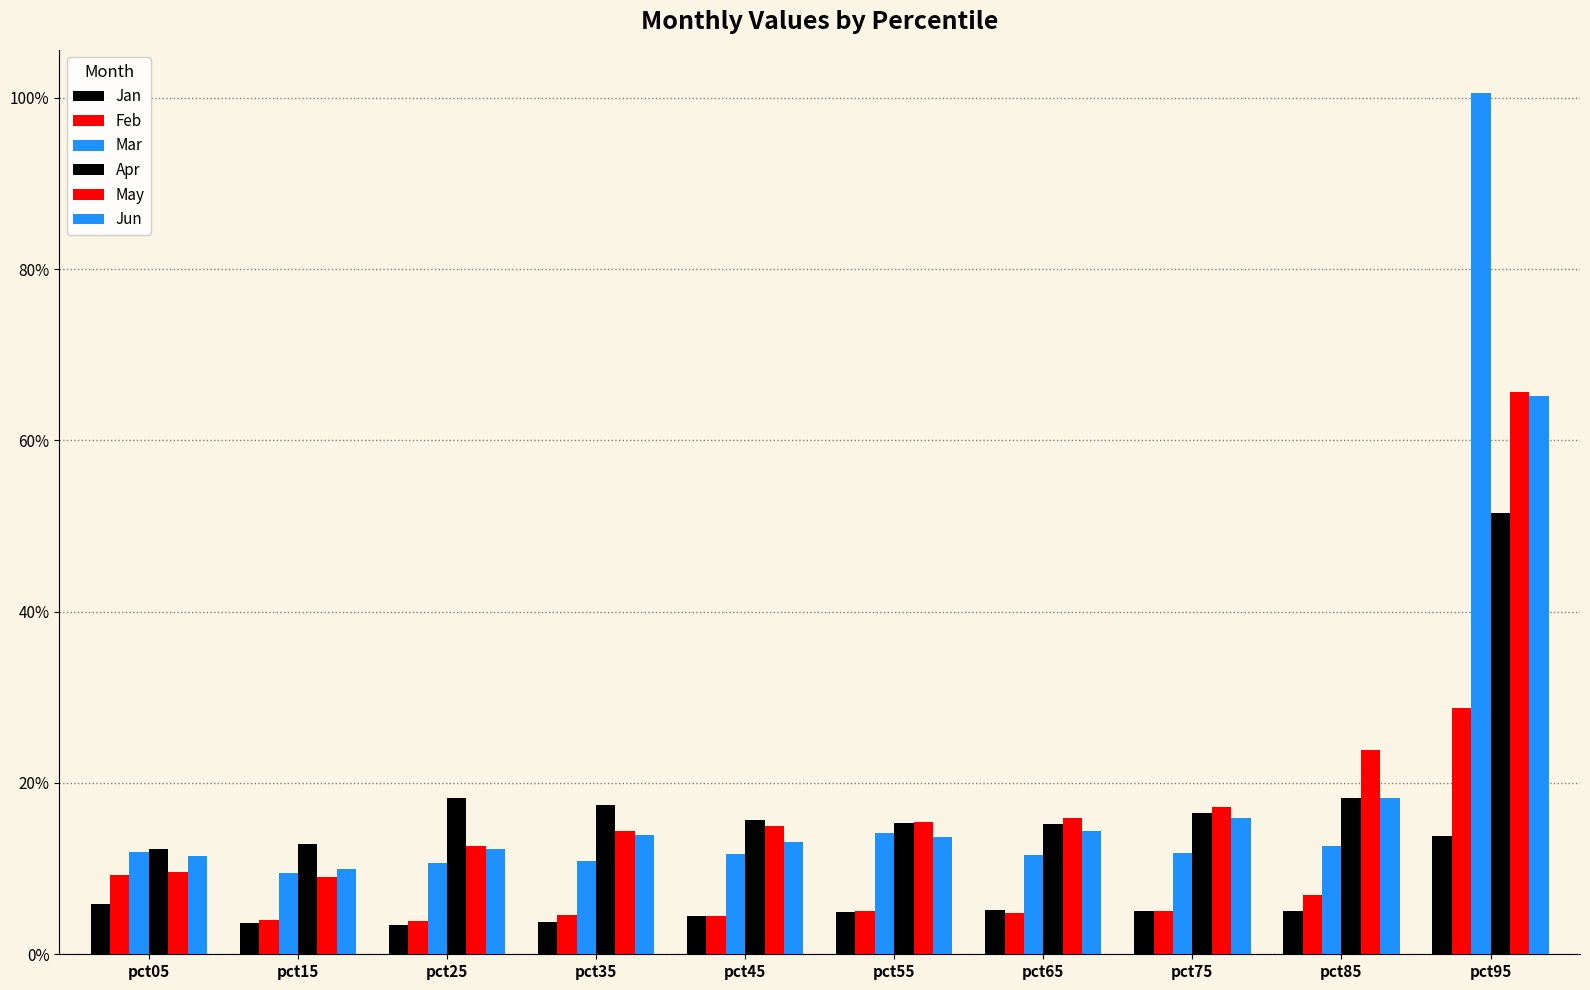

True or false: May has a value of 21.1 at pct25.

False